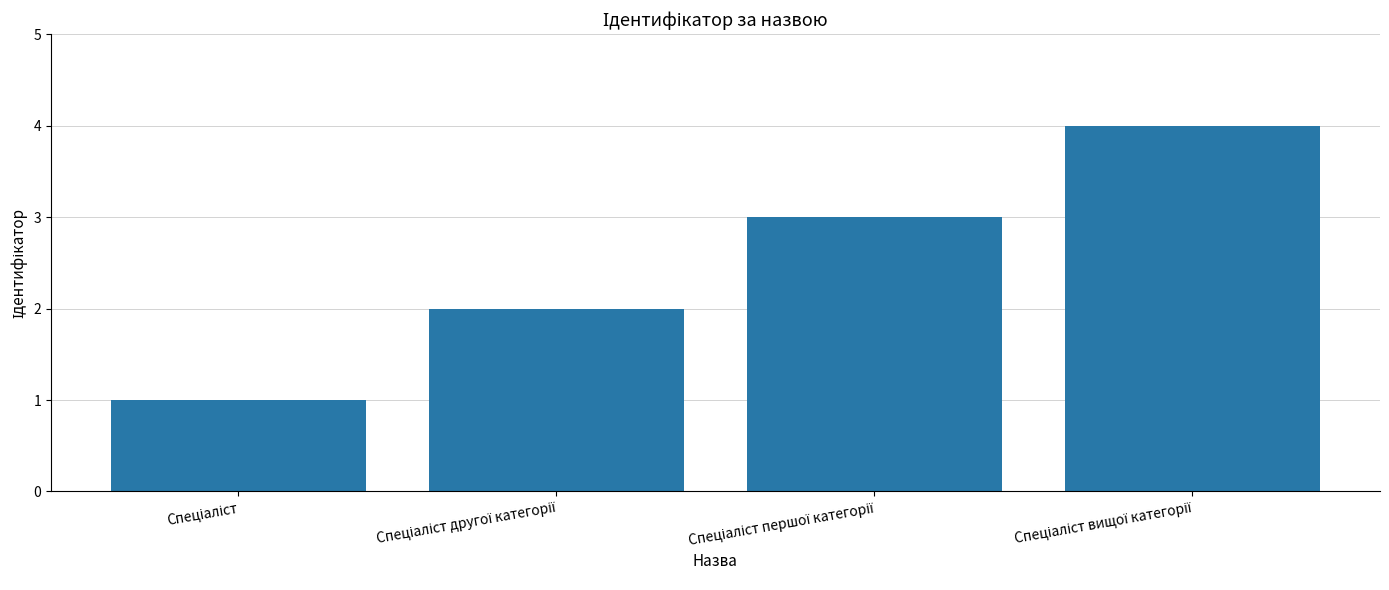

What is the greatest value displayed?

4